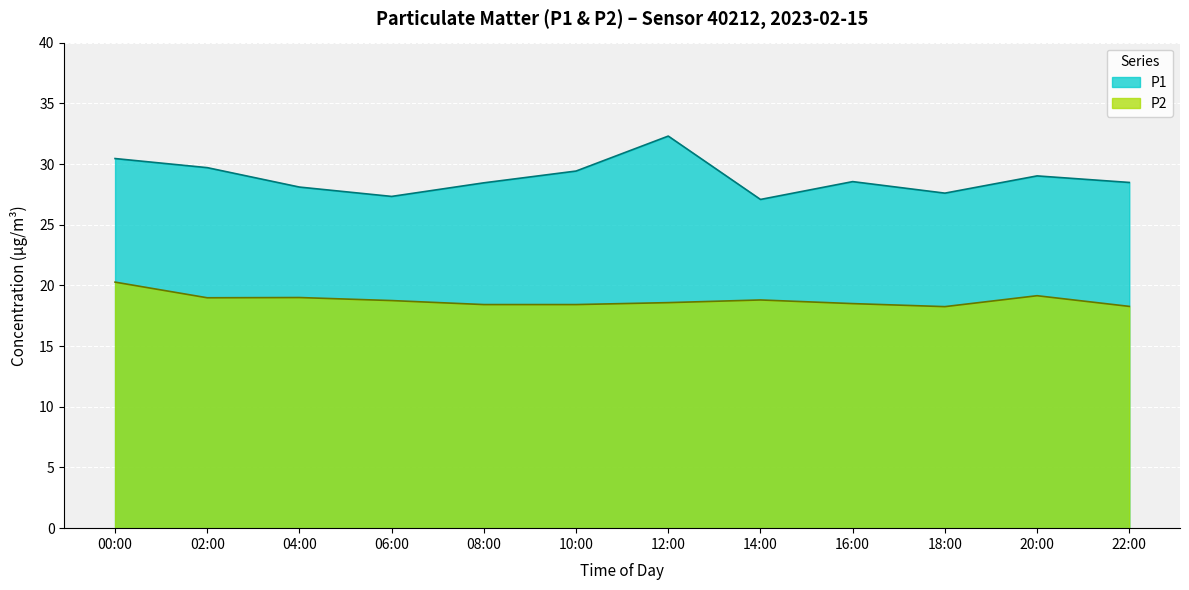

At which category is the sum across all series the highest?

12:00